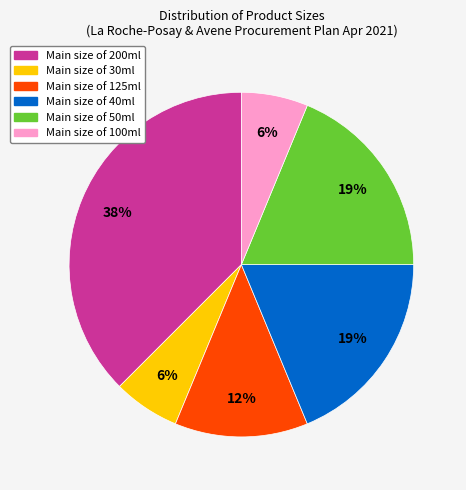

To the nearest percent, what is the average slice percentage?

17%